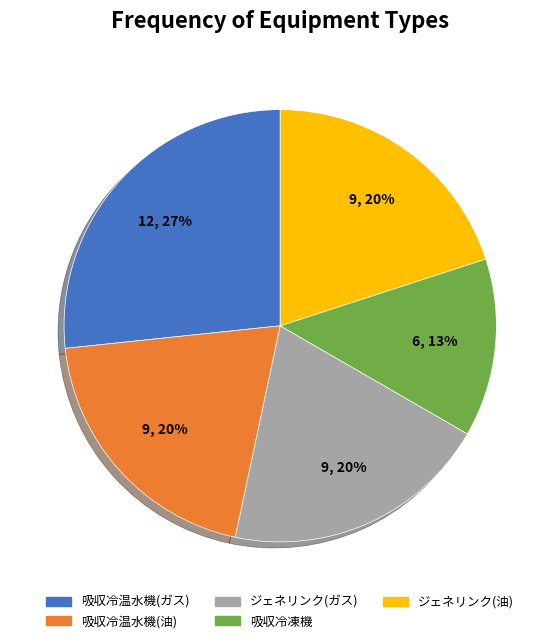

Is the sum of ジェネリンク(油) and 吸収冷温水機(ガス) greater than half?

No